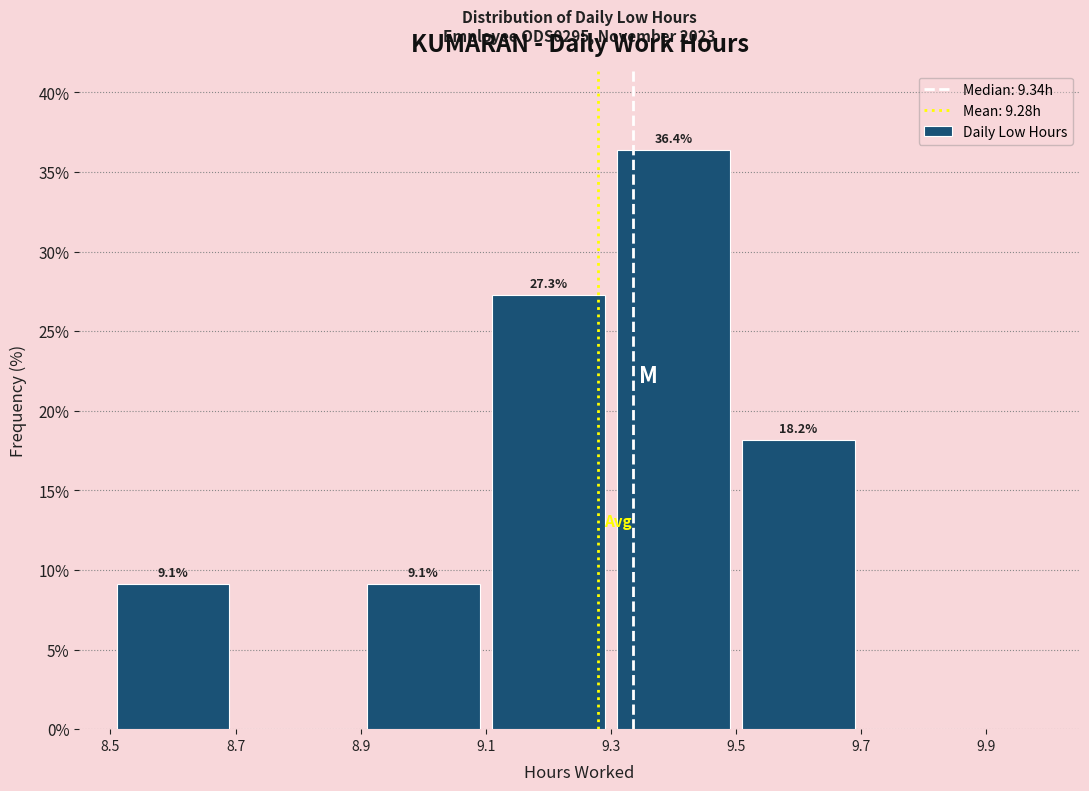

Over which range of the x-axis is the bar tallest?

9.3 to 9.5